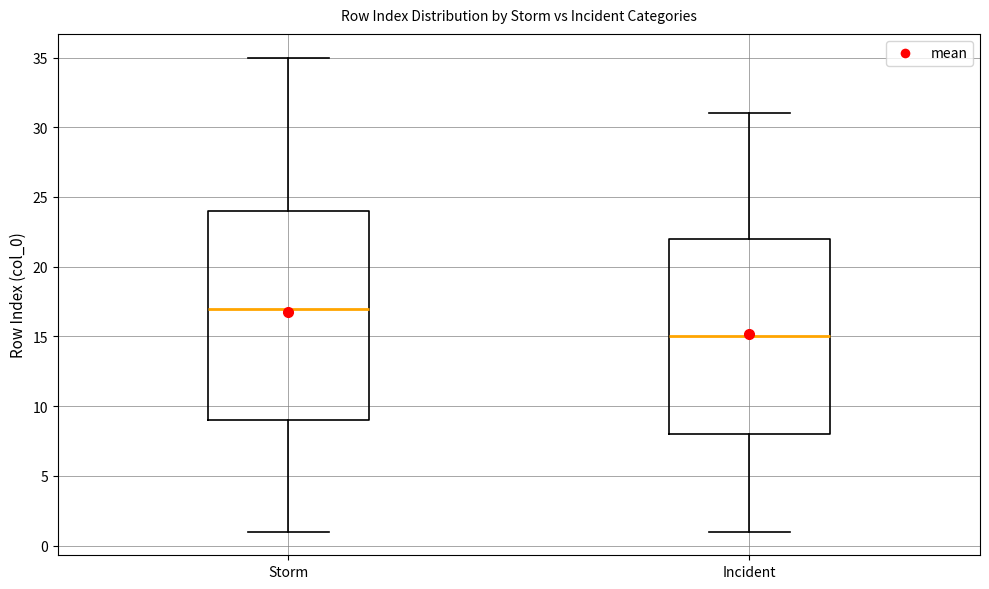

Reading left to right, transcribe this box plot: for each box, give where its median line is, the range the box spans, and where its two whiskers end, as read against the y-axis. The values are not printed on the chart, so give them approximately, as read against the axis.

Storm: median 17, box 9 to 24, whiskers 1 to 35
Incident: median 15, box 8 to 22, whiskers 1 to 31